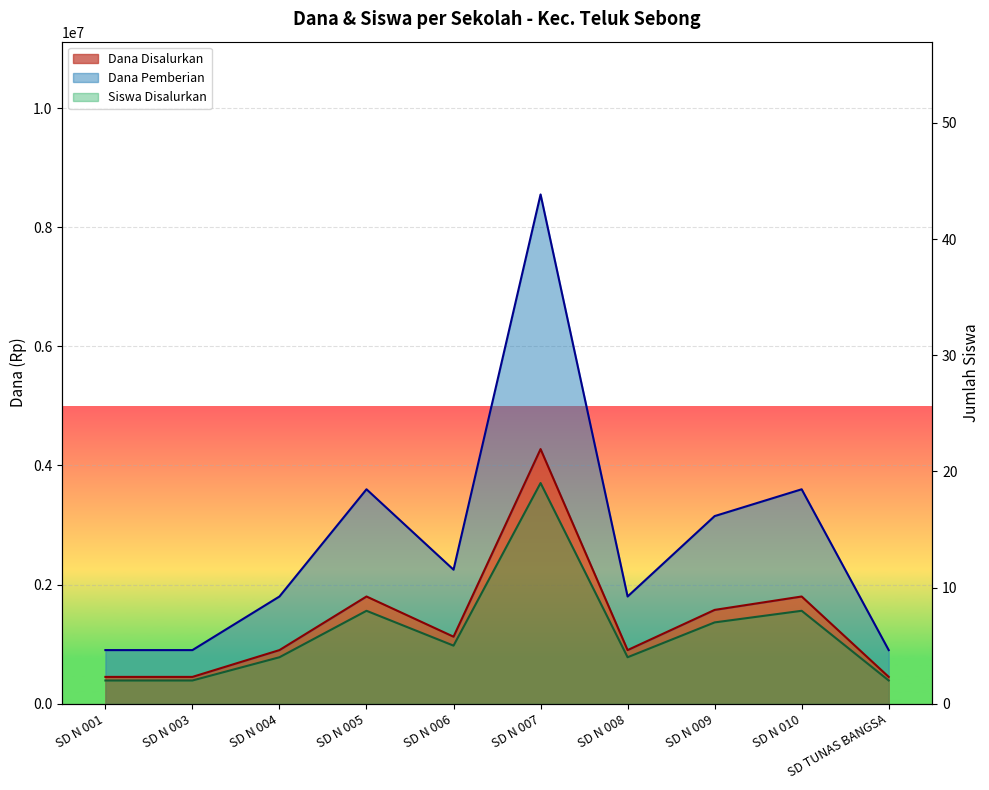

True or false: Siswa Disalurkan and Dana Pemberian cross at least once.

False